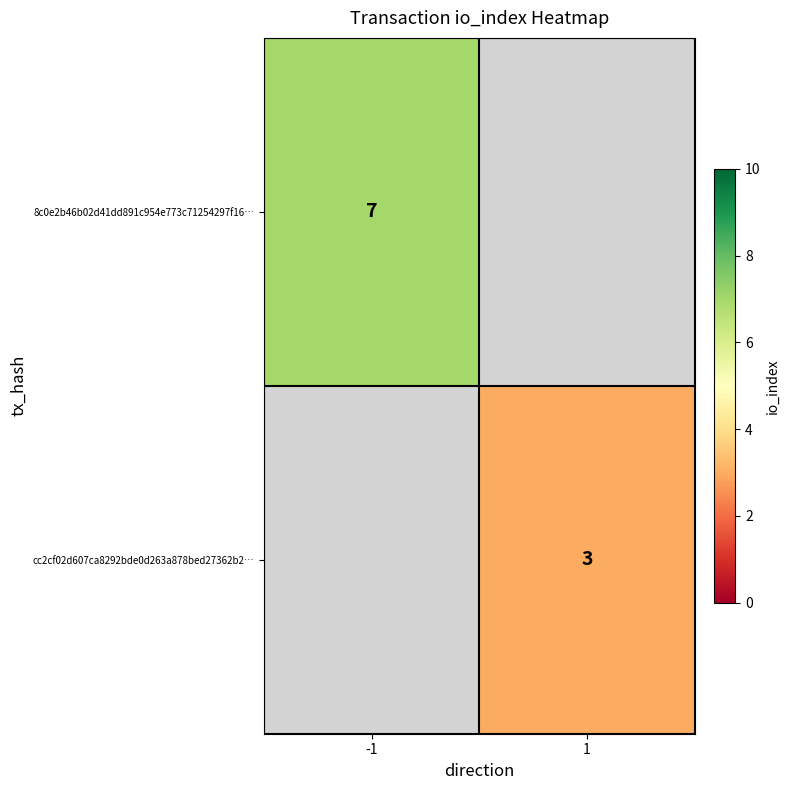

The cc2cf02d607ca8292bde0d263a878bed27362b2… series shows 3 at 1. True or false?

True